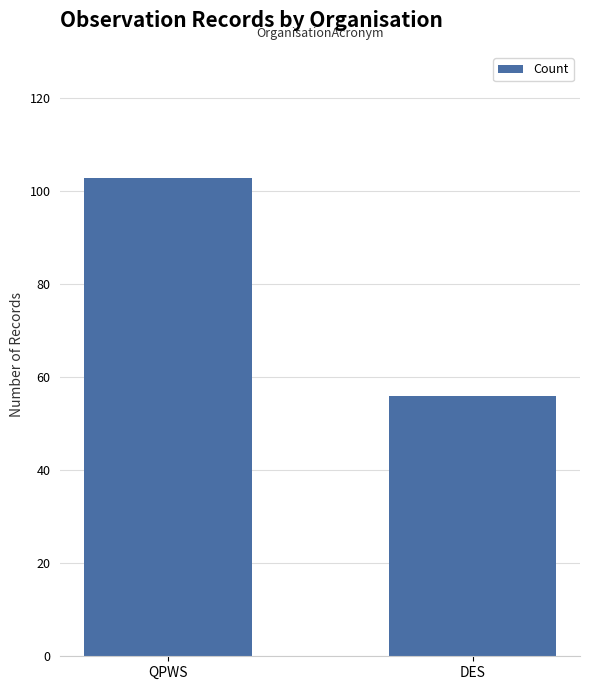

What is the difference between the values at DES and QPWS?

47